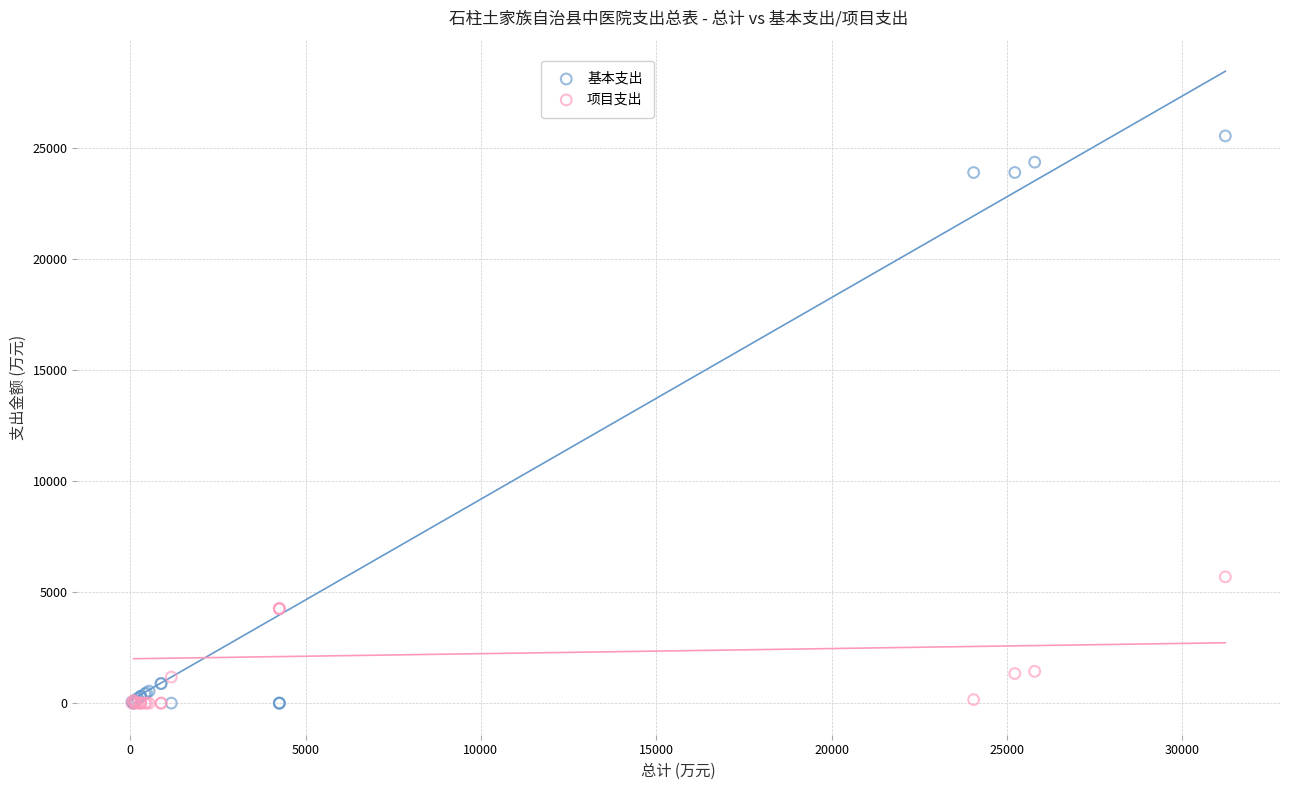

Which series has the largest Y range (max minus min)?

基本支出